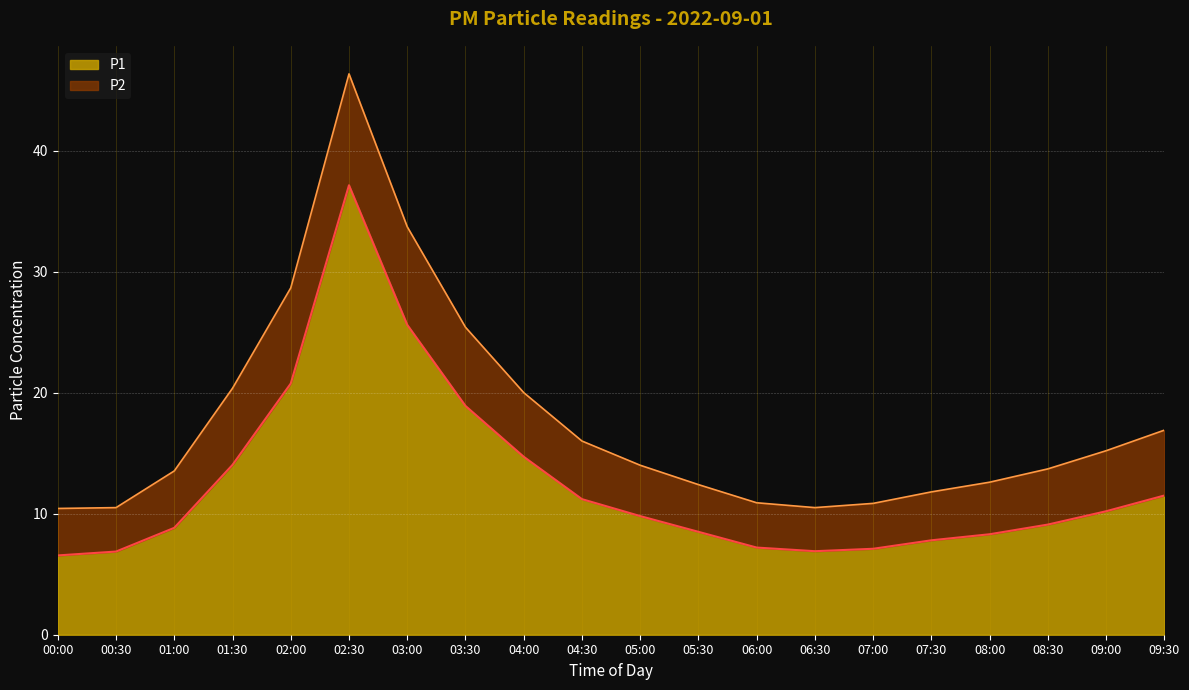

At which category is the sum across all series the highest?

02:30